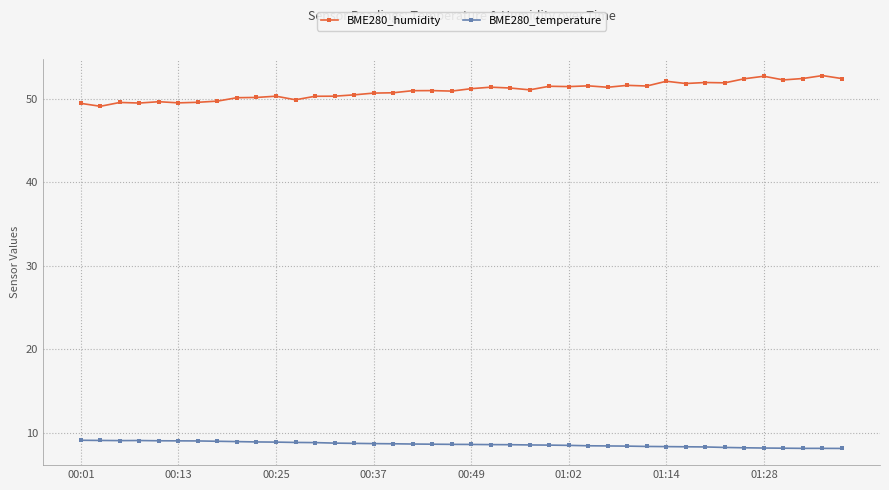

What is the value of the BME280_temperature point at the 28th from the left?

8.4